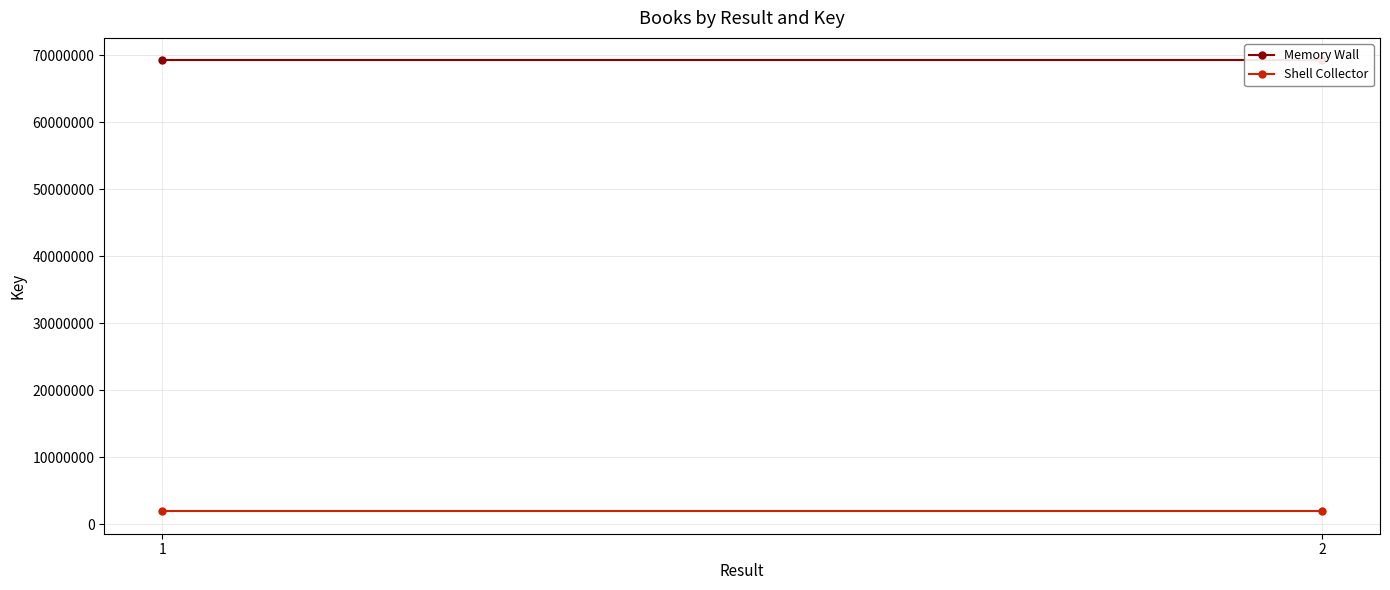

Reading left to right, list all the values displayed in this chart.

Memory Wall: 1=69245769	2=69245769
Shell Collector: 1=1945330	2=1945330